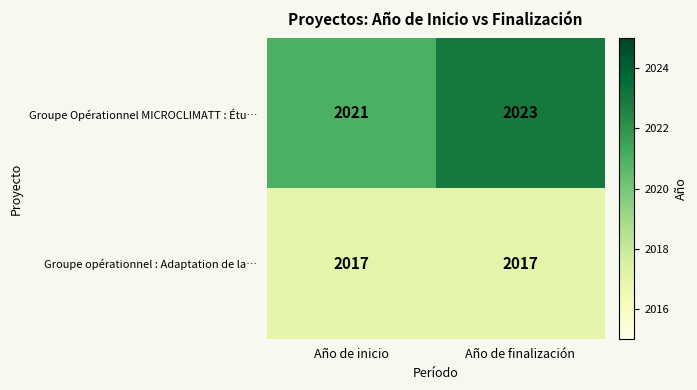

Reading right to left, what are all the values shown in this chart?

Groupe Opérationnel MICROCLIMATT : Étu…: 2023	2021
Groupe opérationnel : Adaptation de la…: 2017	2017